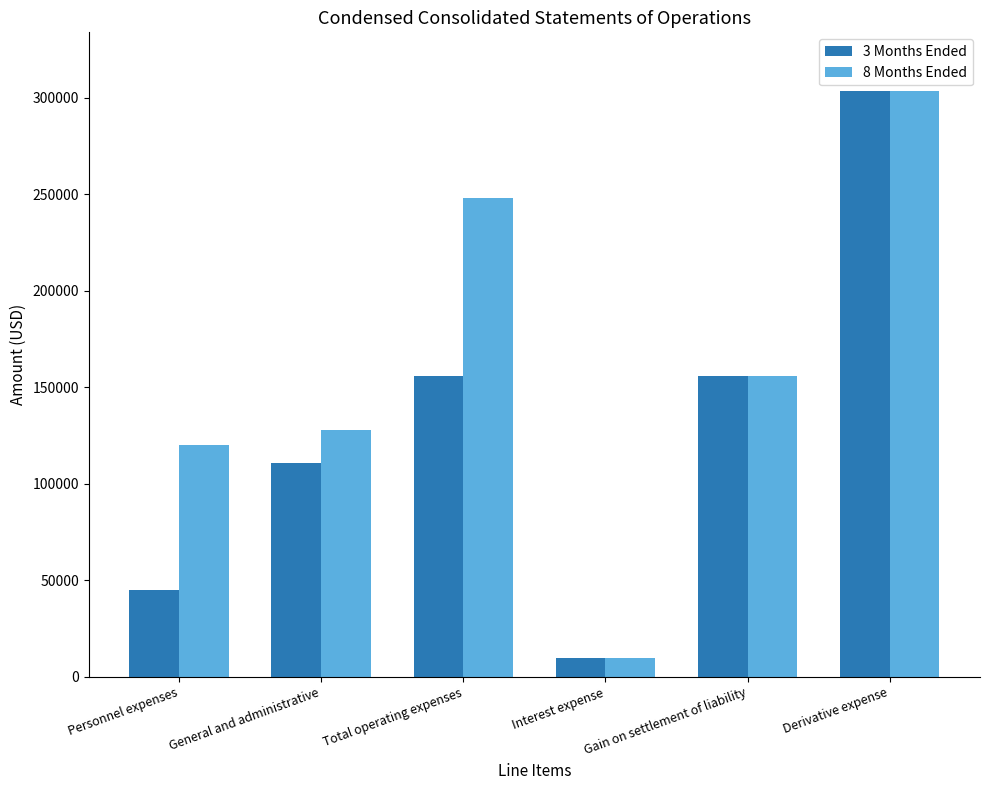

How many series are shown in this chart?

2